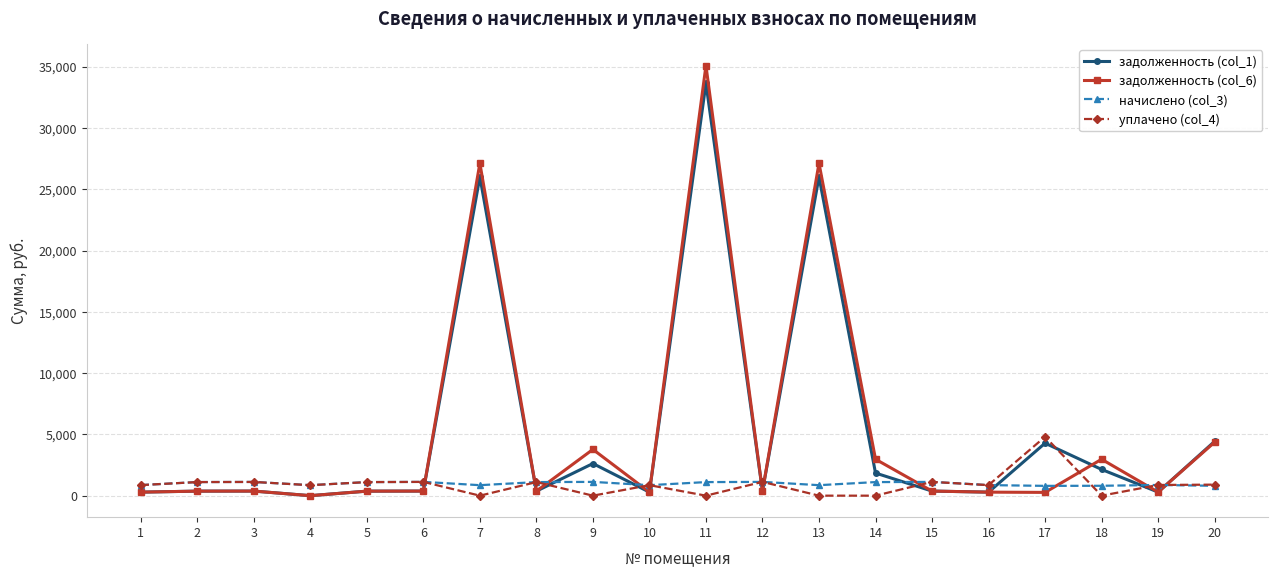

What is the sum of the уплачено (col_4) values at 15 and 9?

1123.6